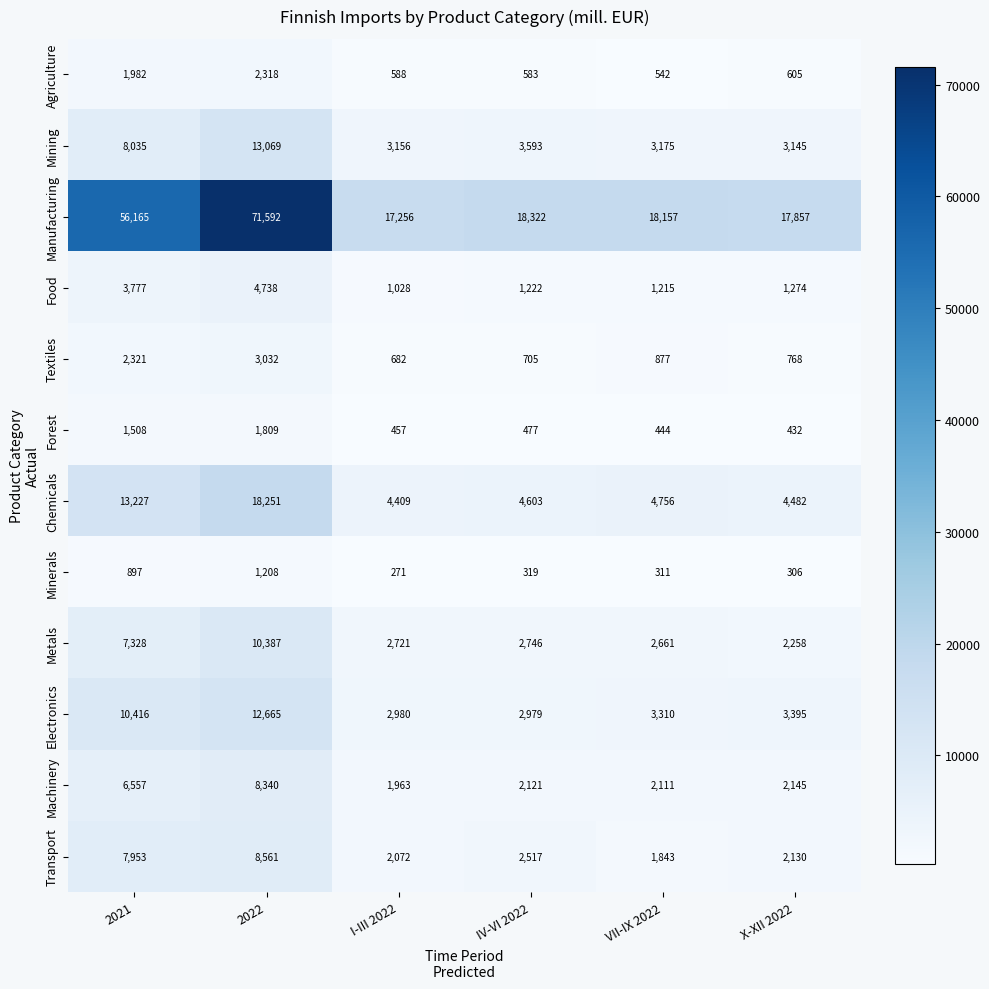

Where does the Metals series first go above 2746?

2021